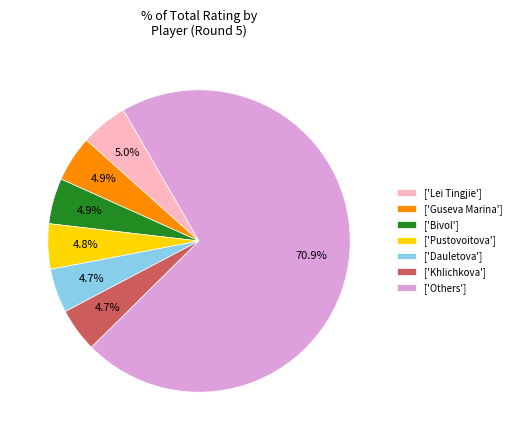

What is the majority slice?

['Others']